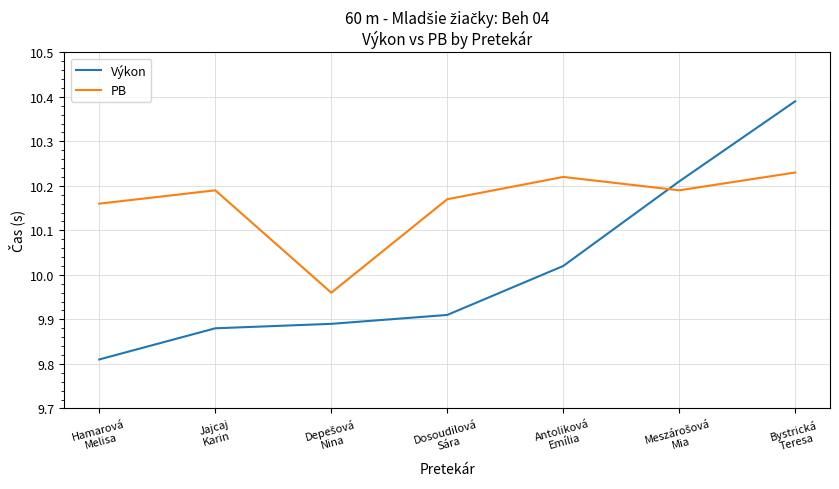

List the series in order of their overall mean, lowest first.

Výkon, PB